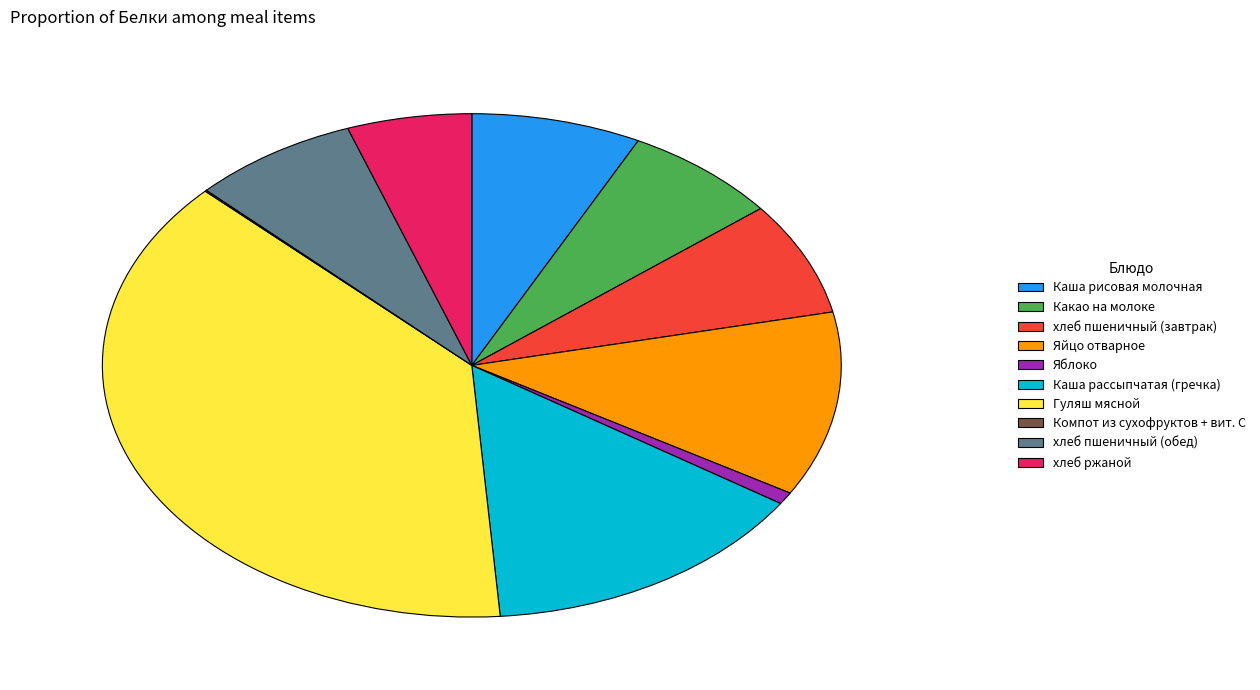

Is there a majority slice in this chart?

No